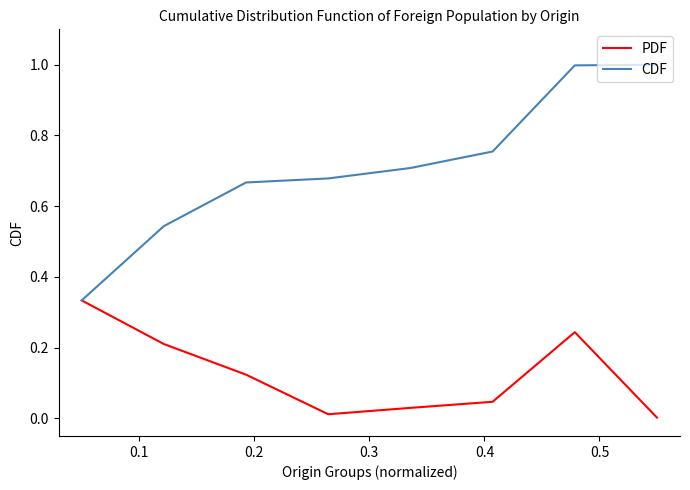

Which series has the largest range (max minus min)?

CDF